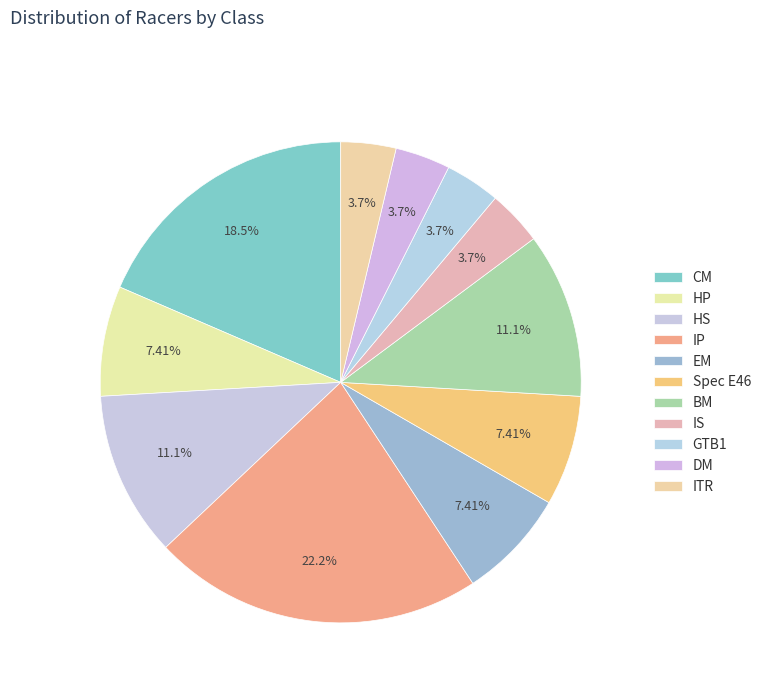

To the nearest percent, what percentage of the pie is HP?

7%